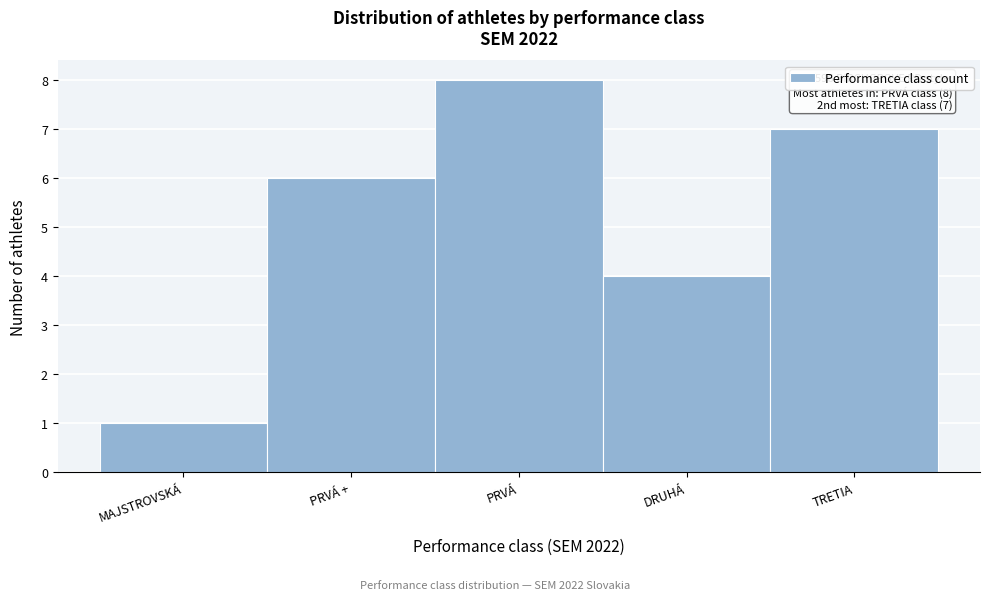

Reading right to left, what are all the values shown in this chart?

TRETIA=7	DRUHÁ=4	PRVÁ=8	PRVÁ +=6	MAJSTROVSKÁ=1